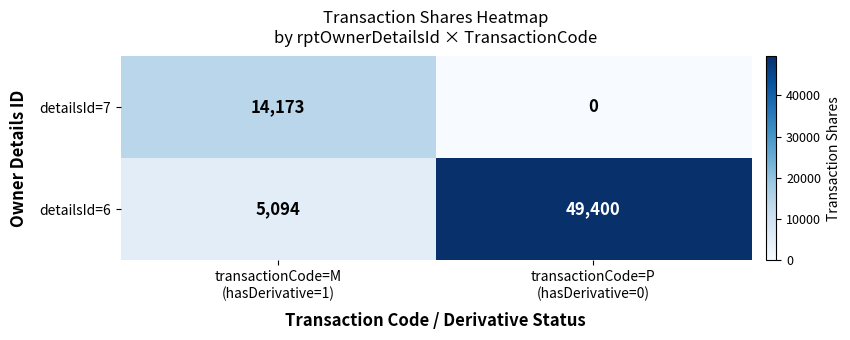

What is the difference between the maximum and minimum values in the detailsId=7 series?

14173